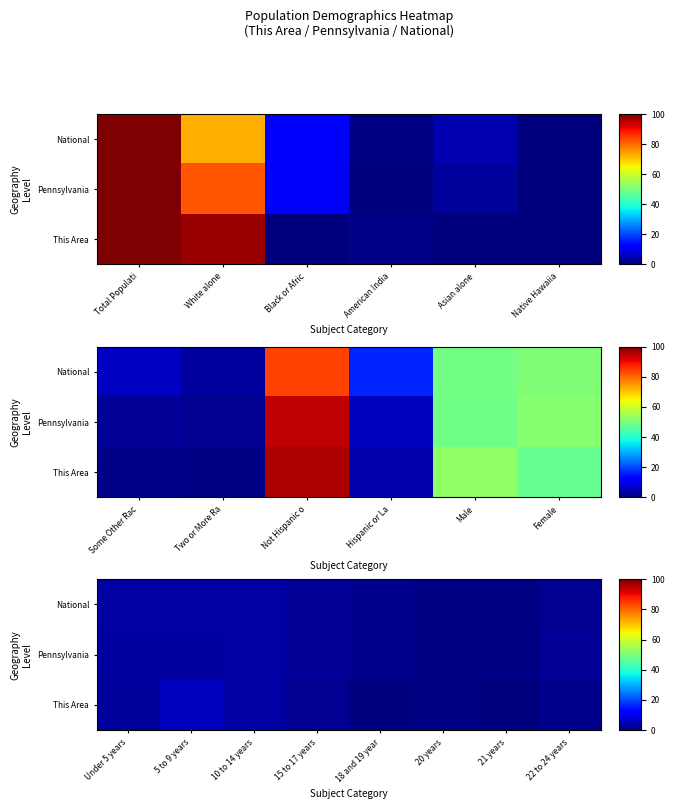

At which label does This Area first exceed 1?

Under 5 years